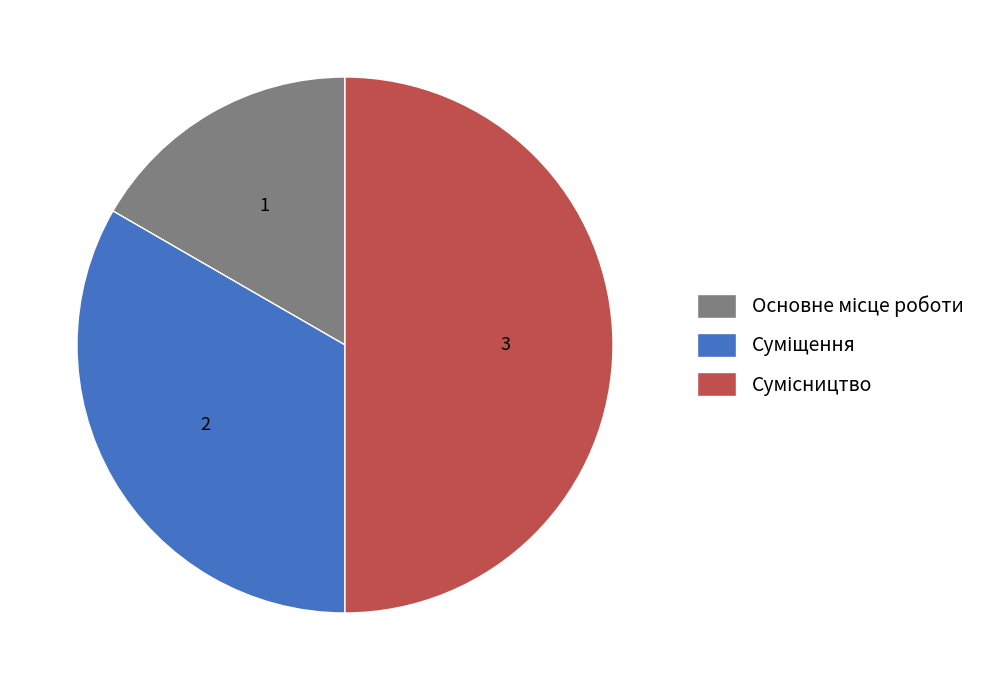

To the nearest percent, what percentage of the pie is Основне місце роботи?

17%